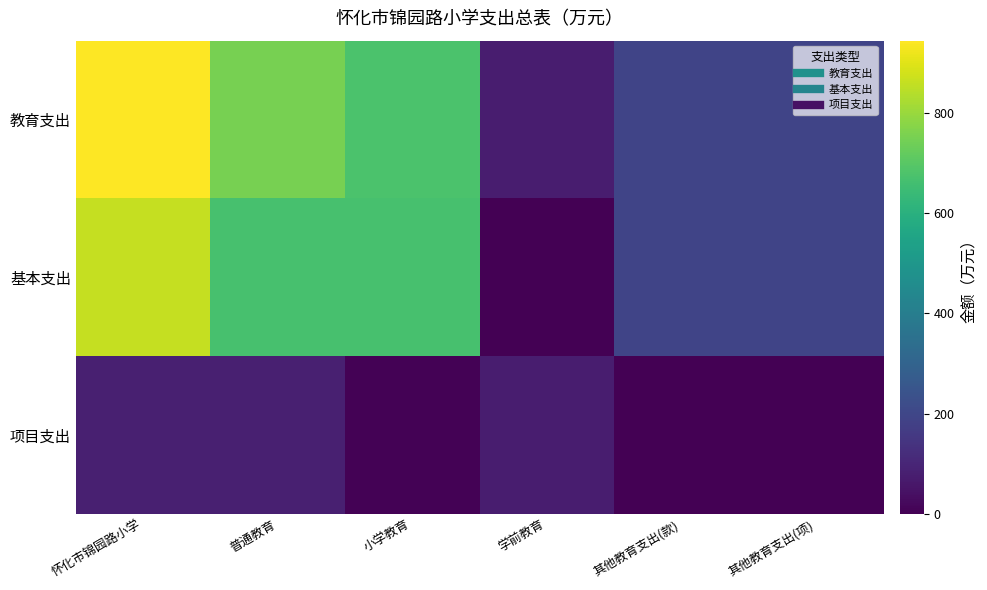

Count the number of categories in the chart.

6